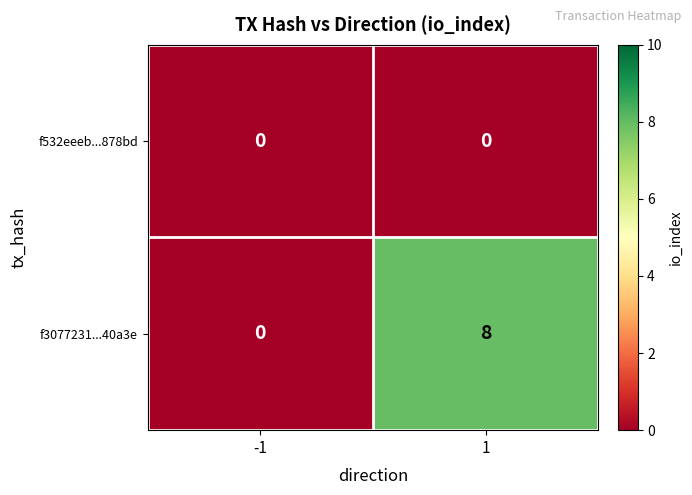

Which series has the largest total across all categories?

f3077231...40a3e